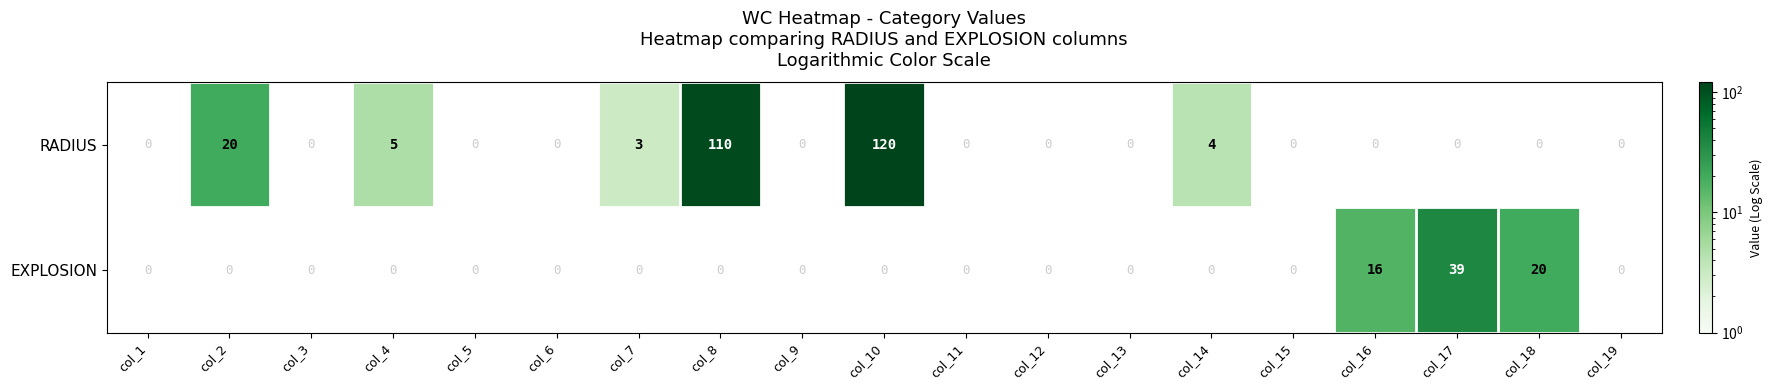

Which has a higher value, col_1 or col_8?

col_8